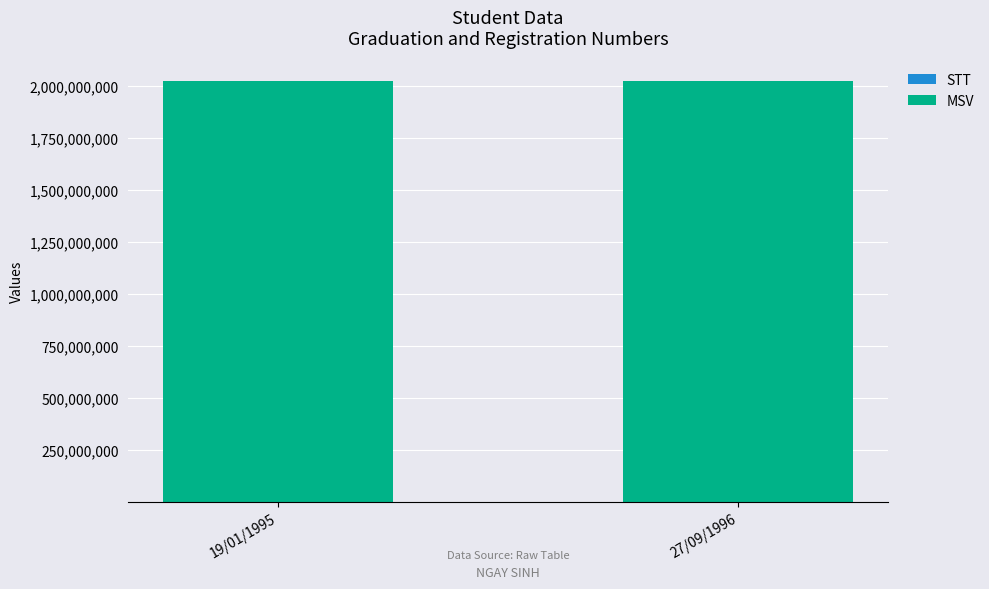

At which label does STT reach its minimum?

19/01/1995